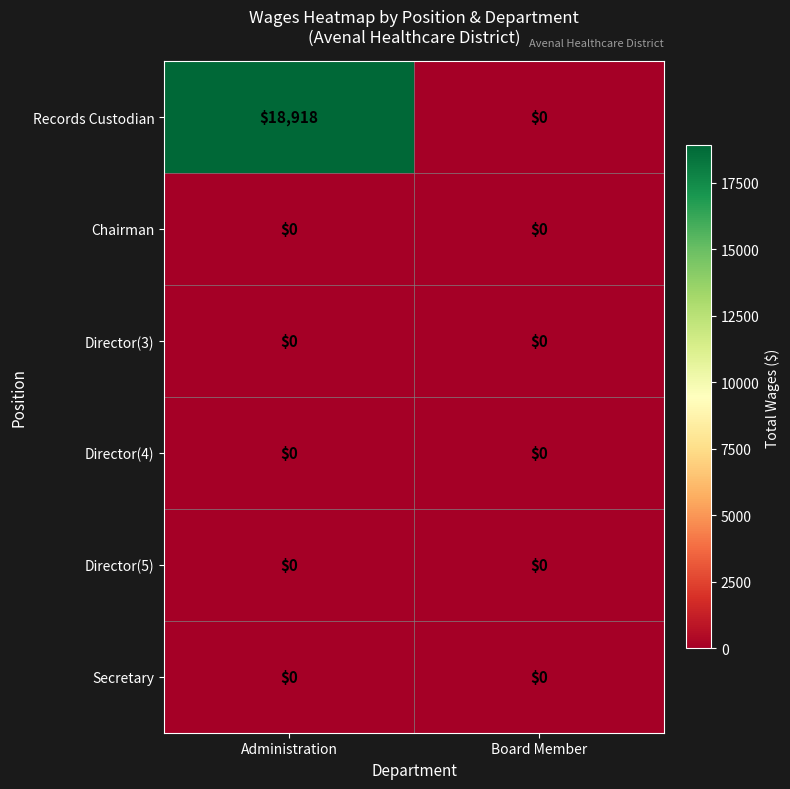

Reading right to left, transcribe all the data shown in this chart.

Records Custodian: 0	18918
Chairman: 0	0
Director(3): 0	0
Director(4): 0	0
Director(5): 0	0
Secretary: 0	0